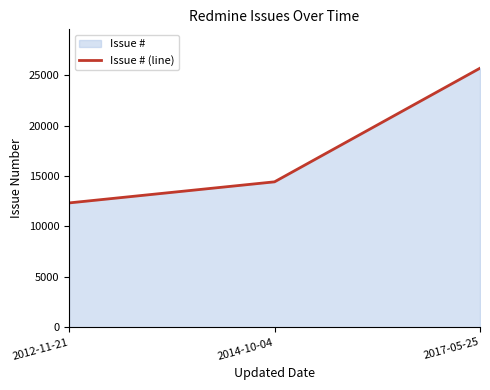

Rank the categories by value from lowest to highest.

2012-11-21, 2014-10-04, 2017-05-25